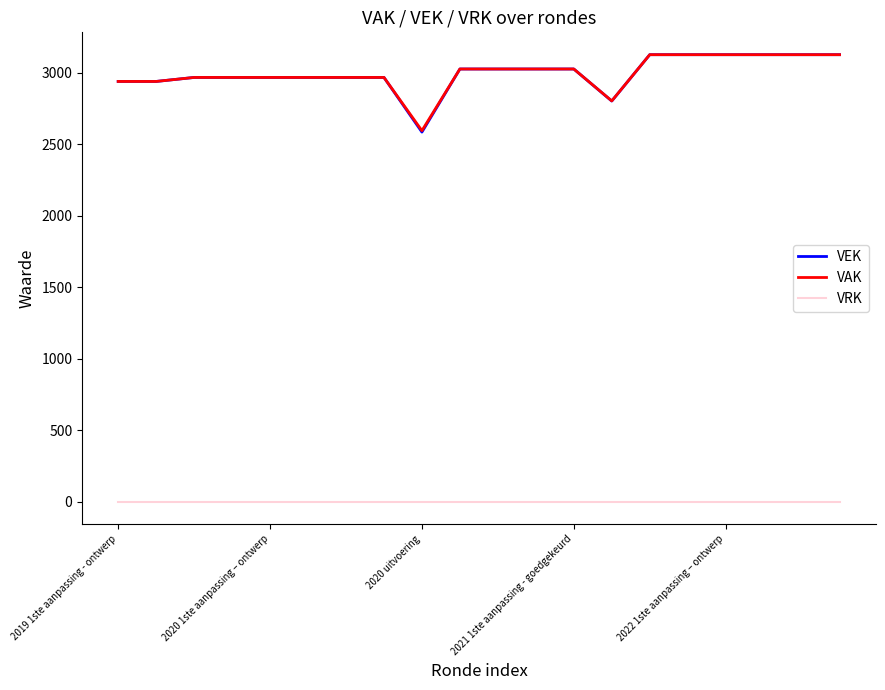

True or false: VEK and VRK cross at least once.

False